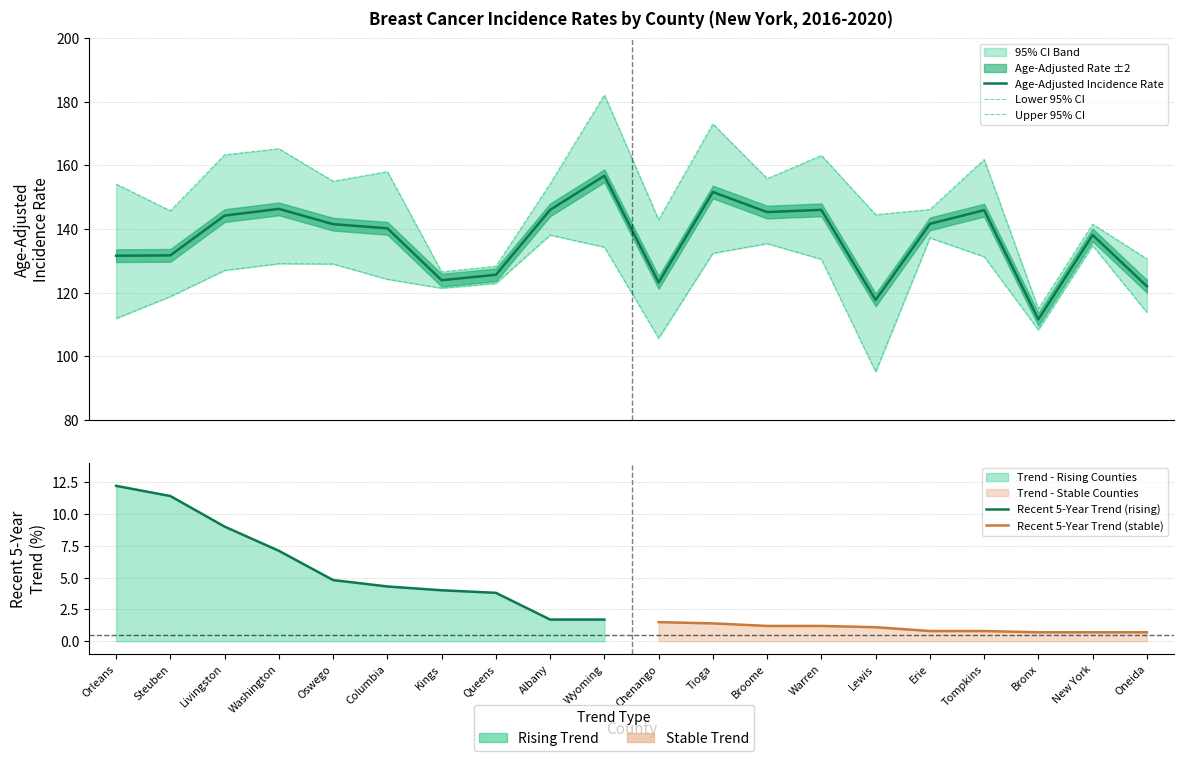

How many lines are shown in the chart?

3